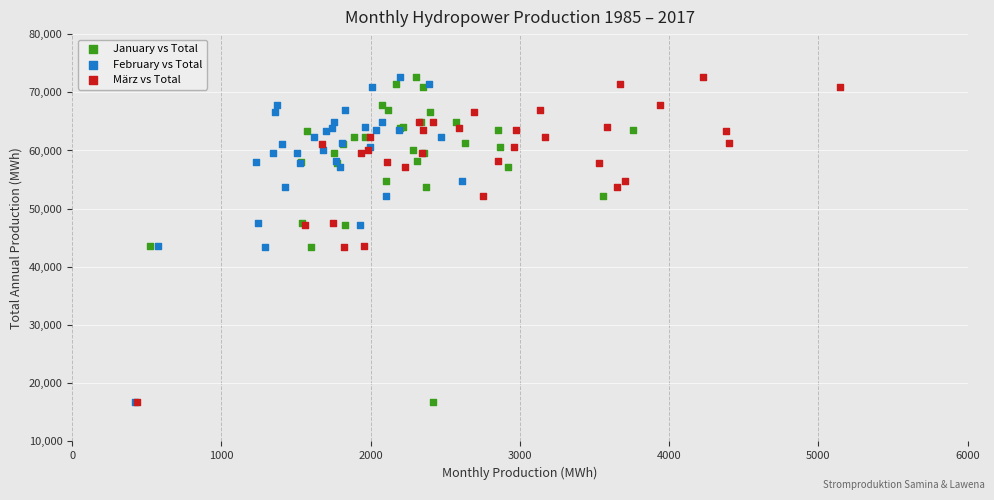

What are all the series names shown in the legend?

January vs Total, February vs Total, März vs Total